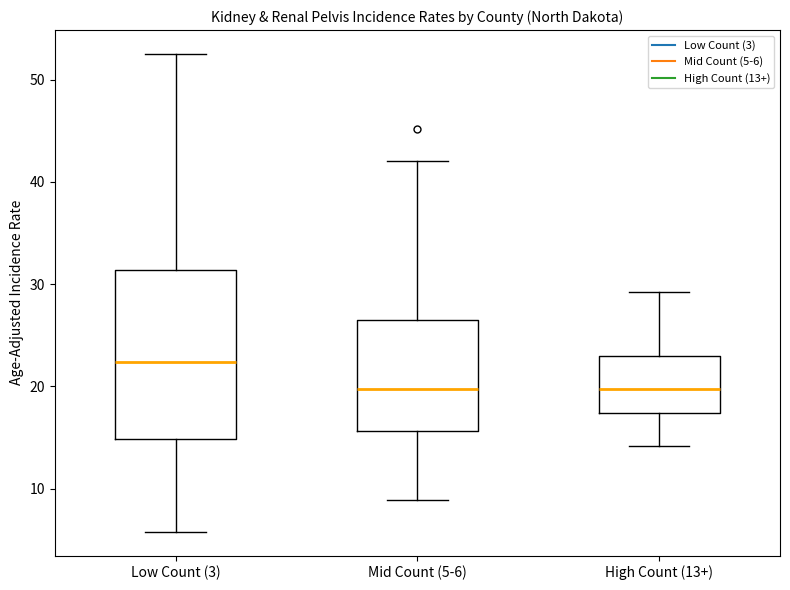

Reading left to right, transcribe this box plot: for each box, give where its median line is, the range the box spans, and where its two whiskers end, as read against the y-axis. The values are not printed on the chart, so give them approximately, as read against the axis.

Low Count (3): median 22, box 15 to 31, whiskers 6 to 53
Mid Count (5-6): median 20, box 16 to 26, whiskers 9 to 42
High Count (13+): median 20, box 17 to 23, whiskers 14 to 29